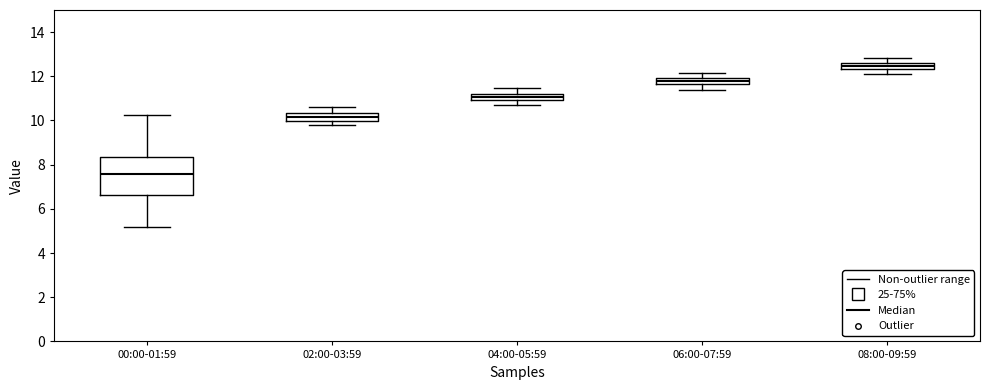

Comparing the boxes themselves (not the whiskers), which one is the tallest?

00:00-01:59